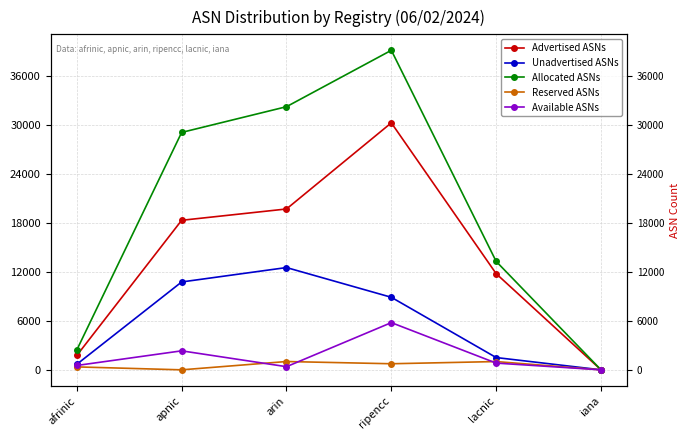

What is the label of the 1st point from the right?

iana